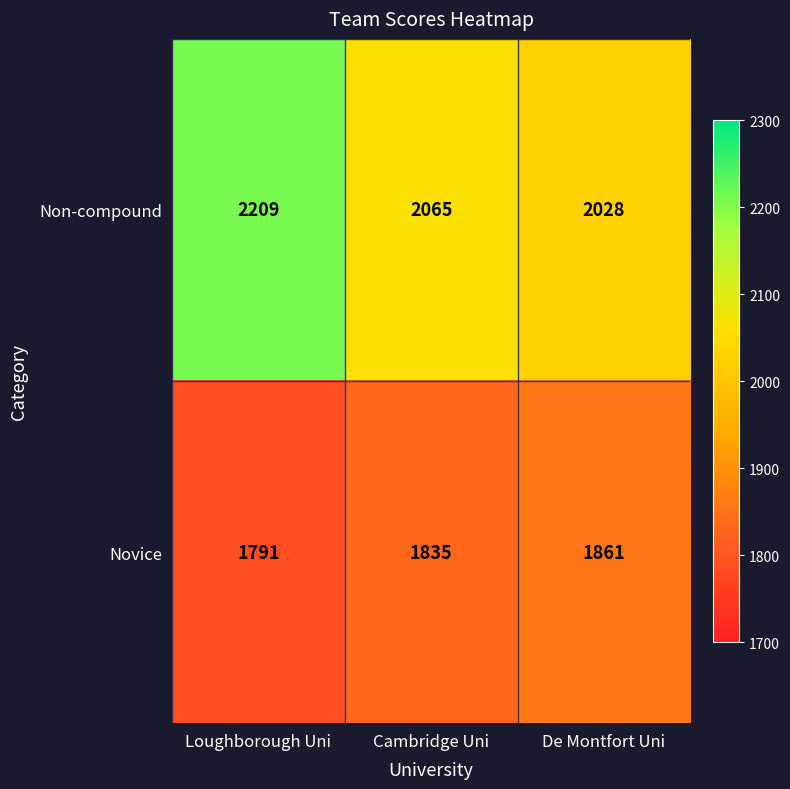

Is it true that Non-compound equals 1249 at De Montfort Uni?

False